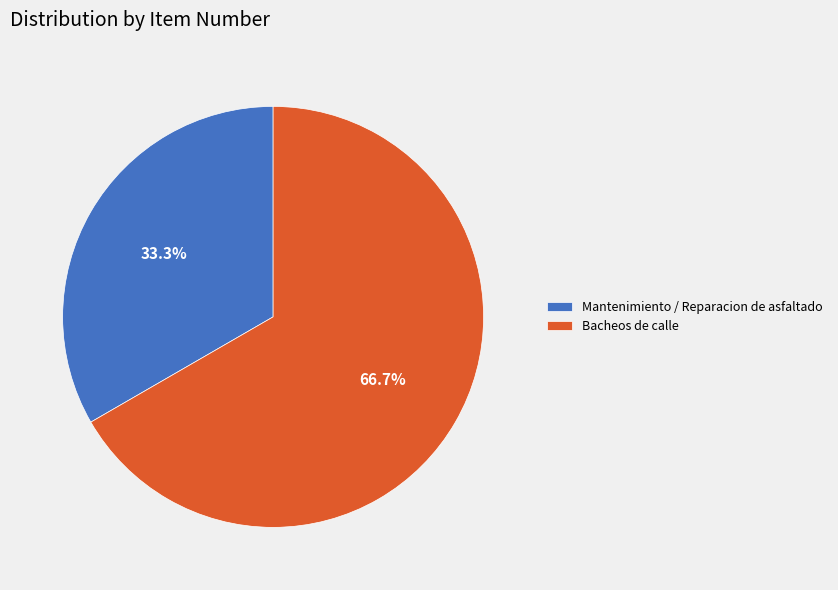

Does Mantenimiento / Reparacion de asfaltado represent more than half of the total?

No